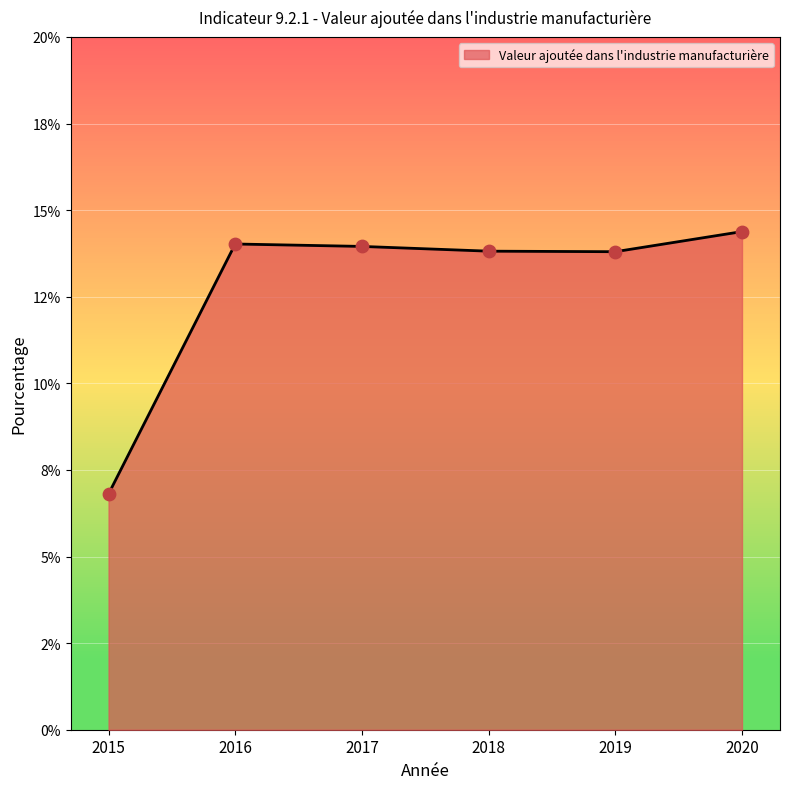

What is the ratio of the value at 2018 to the value at 2017?

1.0